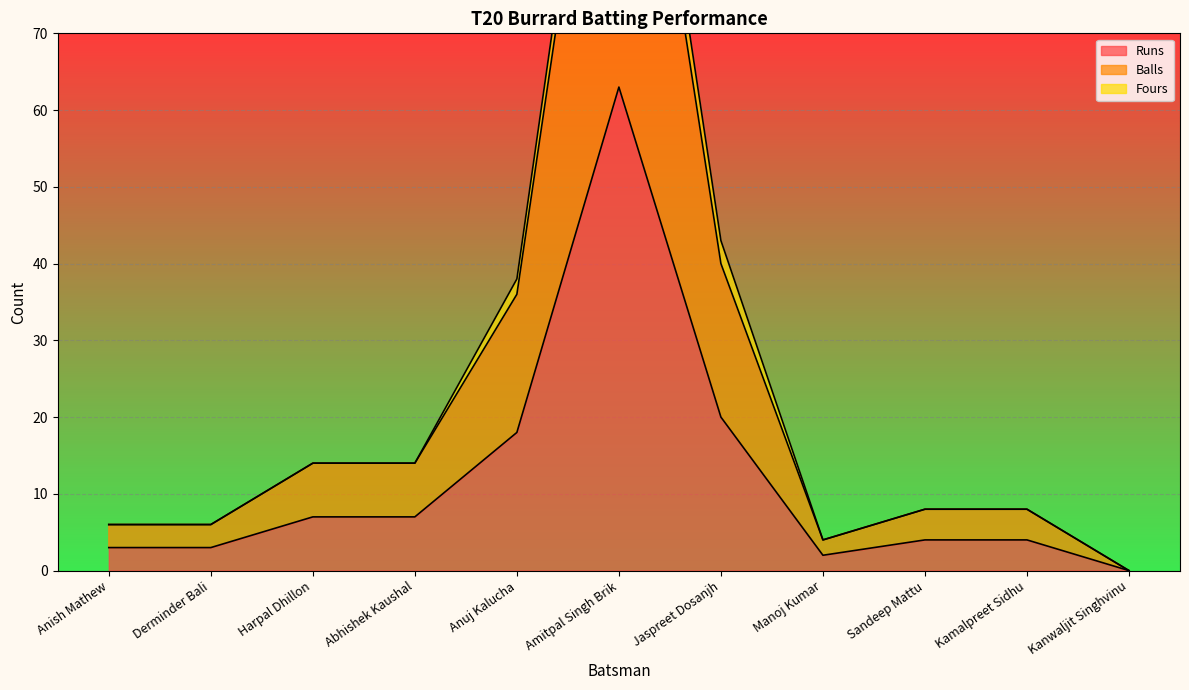

Which series changed the most between Harpal Dhillon and Amitpal Singh Brik?

Balls